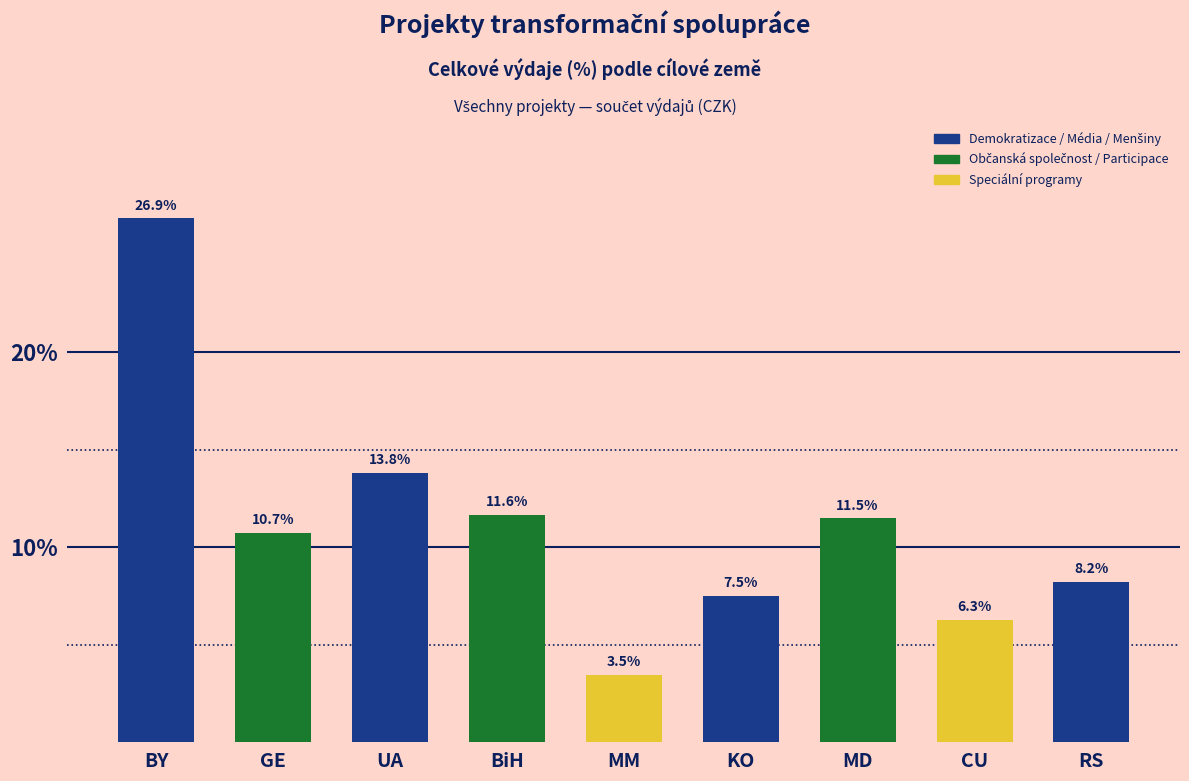

What is the change in value from BY to MD?

-15.4